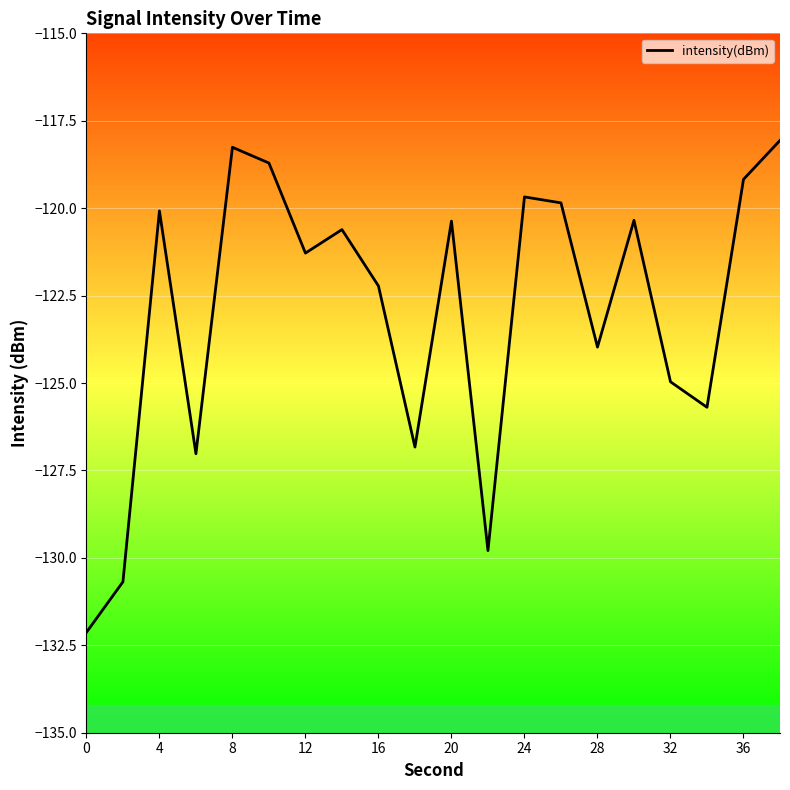

What is the minimum value shown in the chart?

-132.1